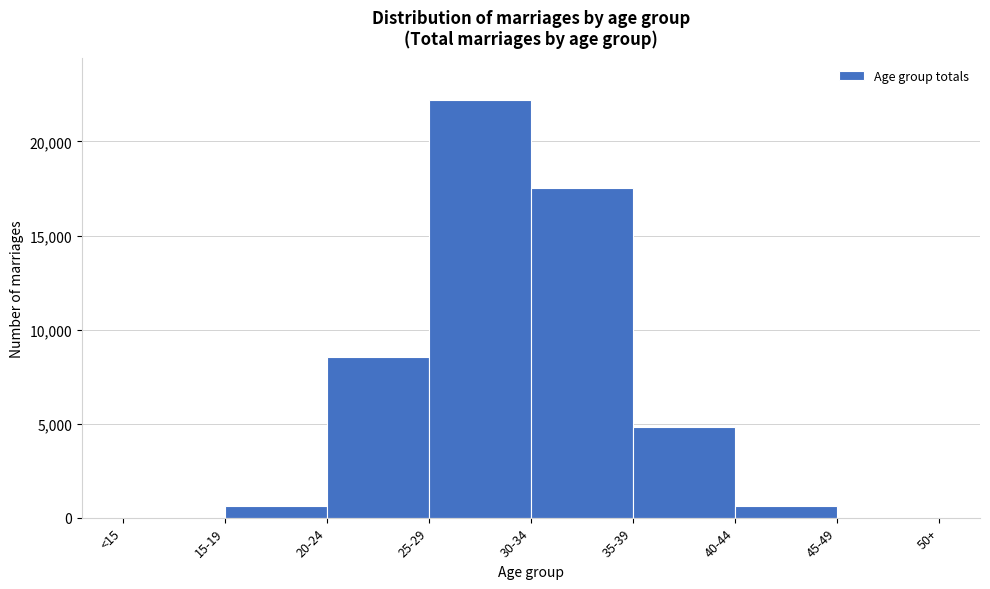

What is the maximum value shown in the chart?

22201